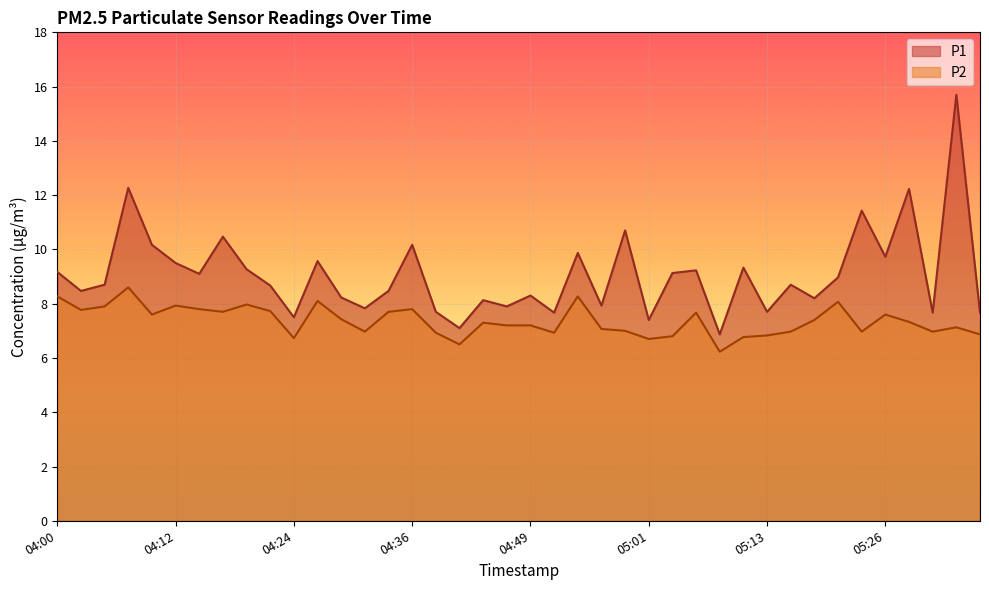

What is the difference between the maximum and minimum values in the P2 series?

2.4